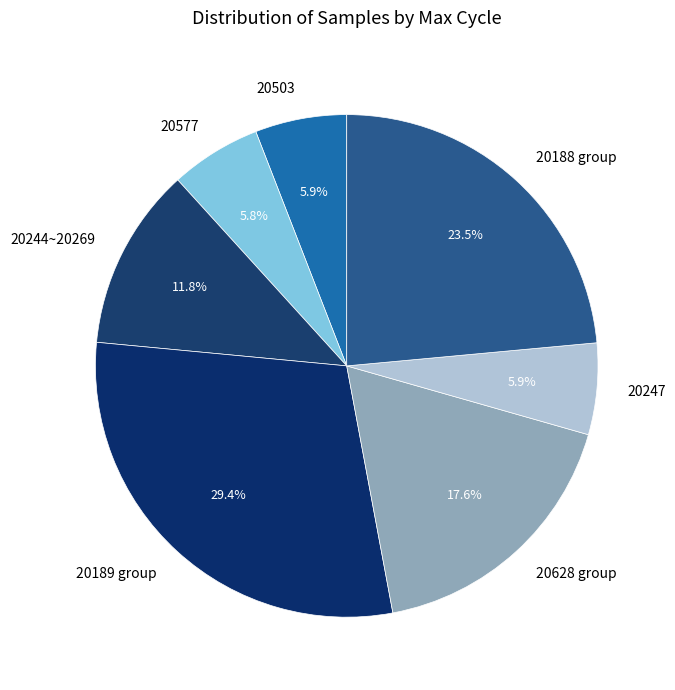

To the nearest percent, what is the average slice percentage?

14%